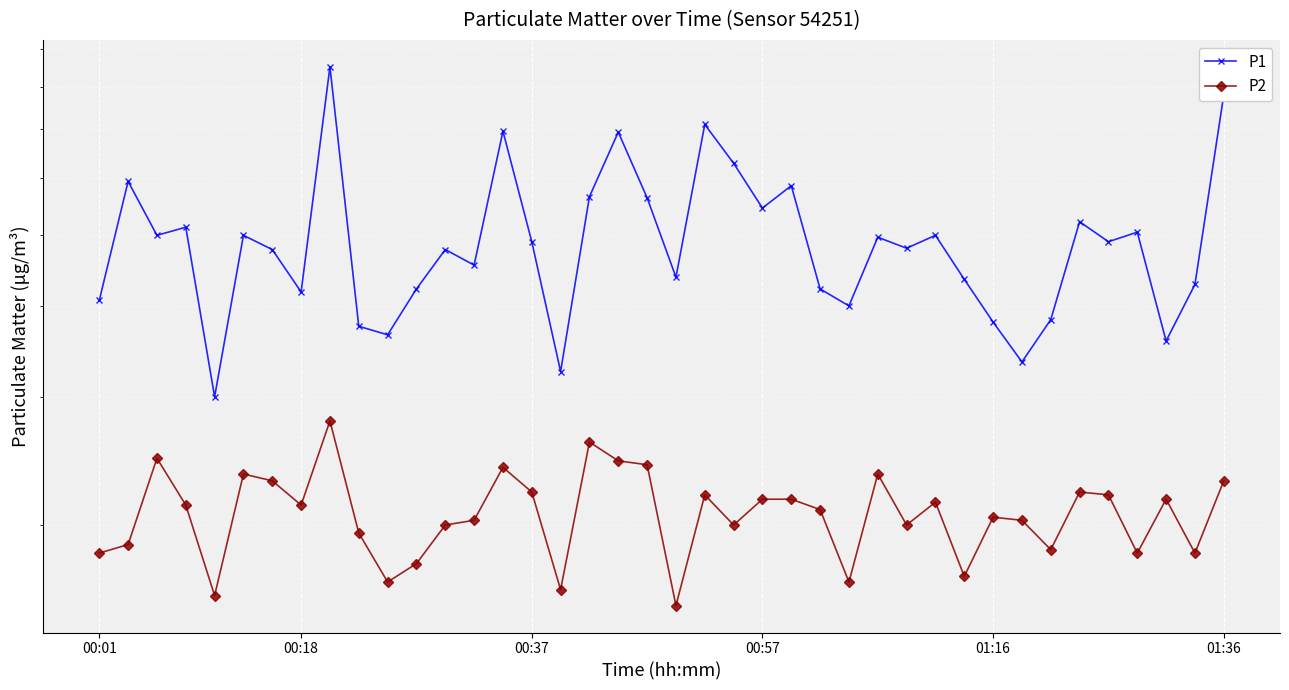

What is the average value of the P1 series?

5.0